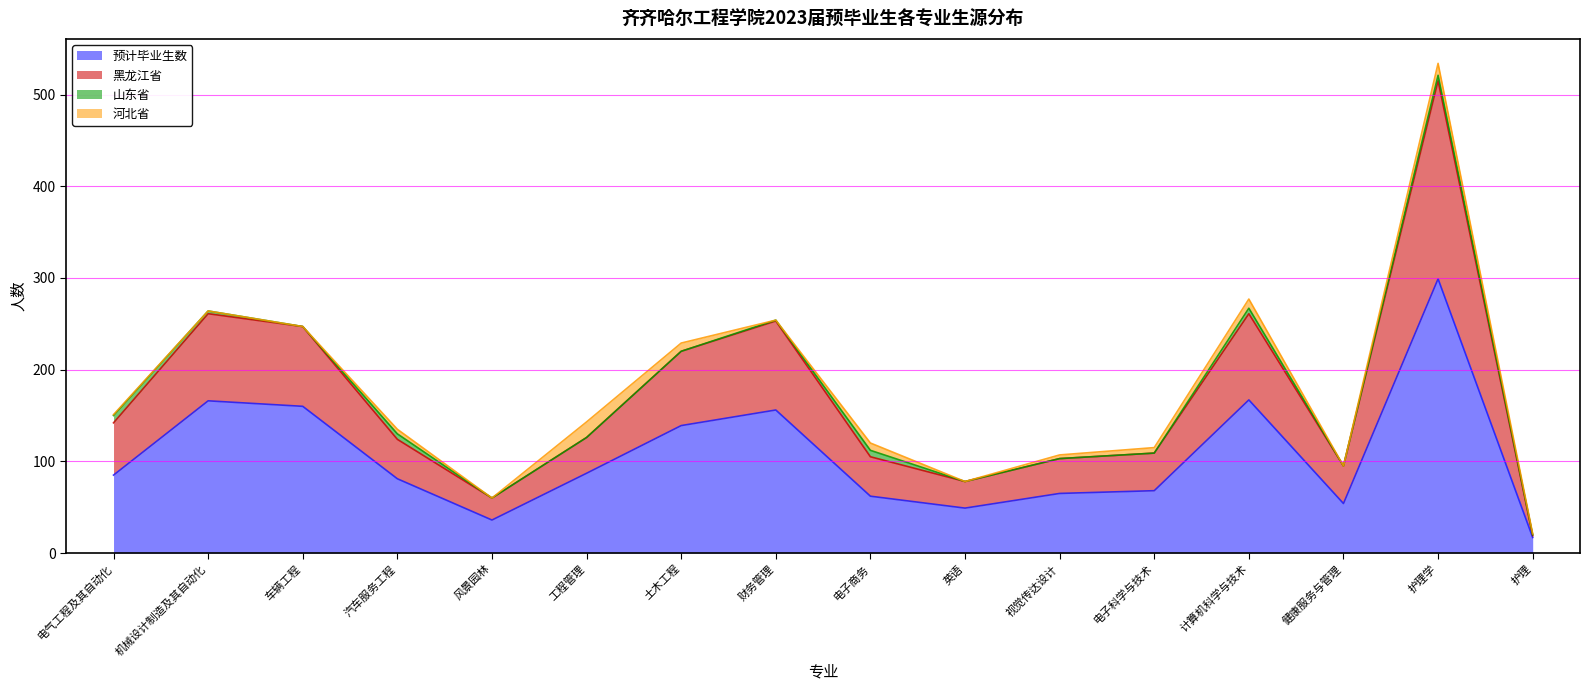

Where is the first local minimum for 黑龙江省?

风景园林